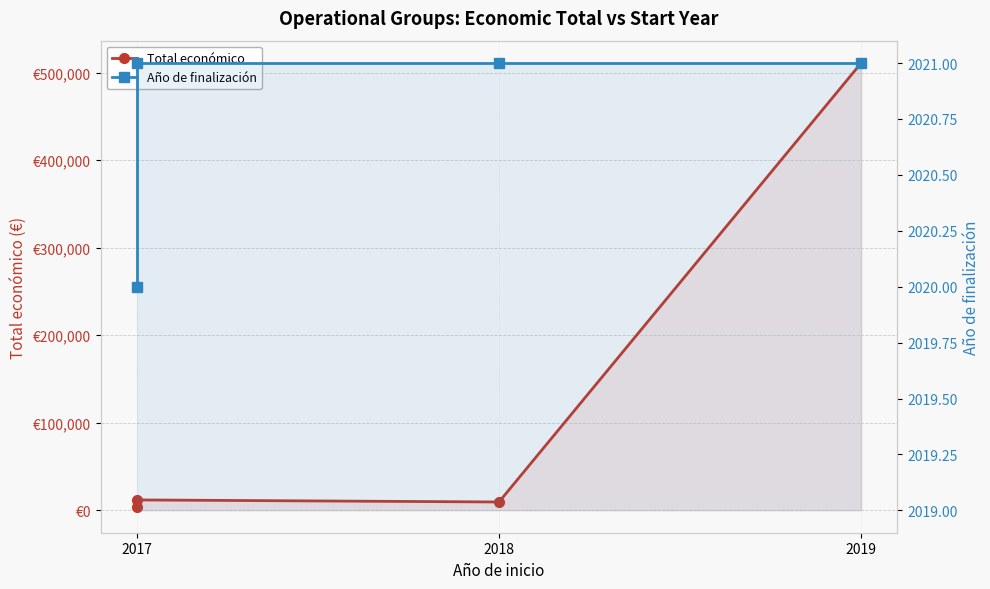

What position from the left is 2019?

3